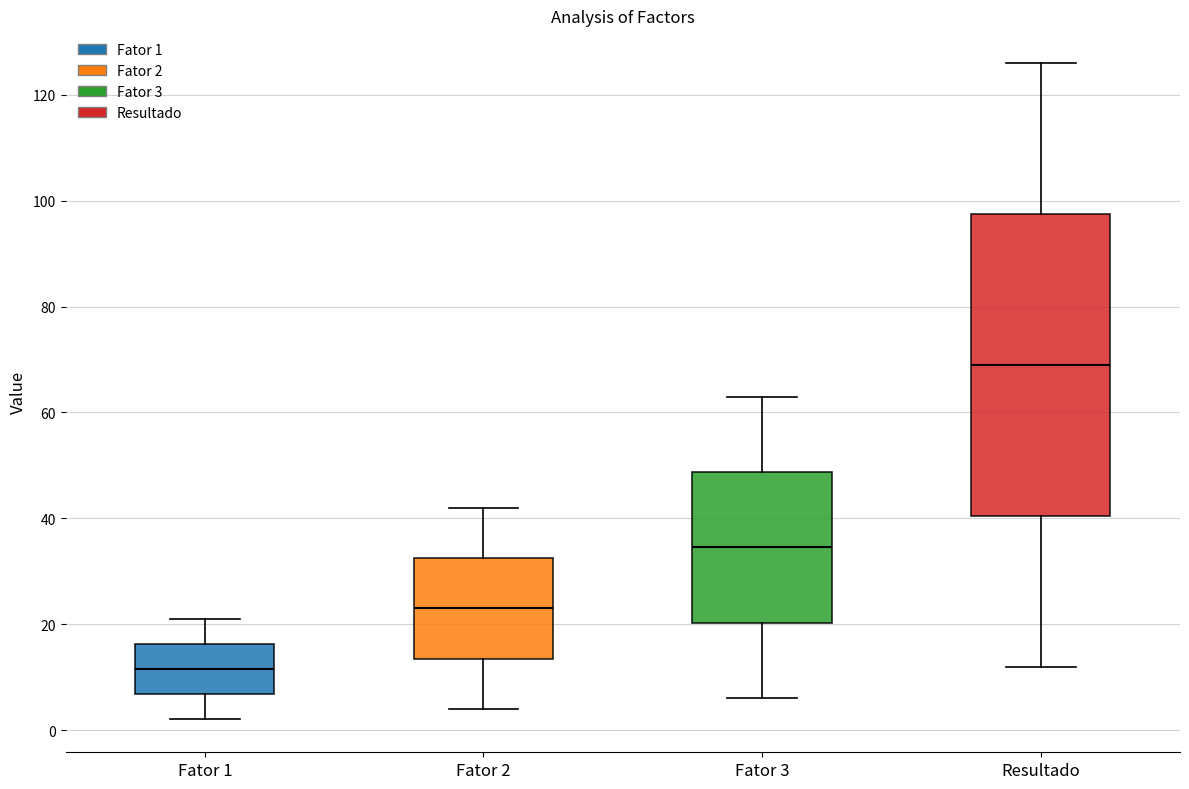

Reading left to right, read every box against the y-axis: the position of its median line, the range the box covers, and the ends of its whiskers. The values are not printed on the chart, so give them approximately, as read against the axis.

Fator 1: median 12, box 6 to 16, whiskers 2 to 22
Fator 2: median 24, box 14 to 32, whiskers 4 to 42
Fator 3: median 34, box 20 to 48, whiskers 6 to 64
Resultado: median 70, box 40 to 98, whiskers 12 to 126